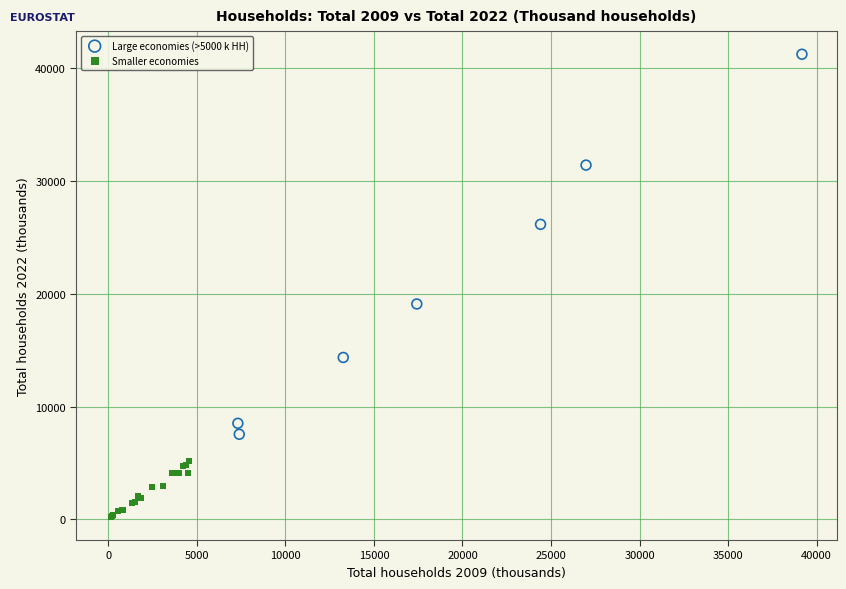

Which series reaches the minimum Y coordinate?

Smaller economies